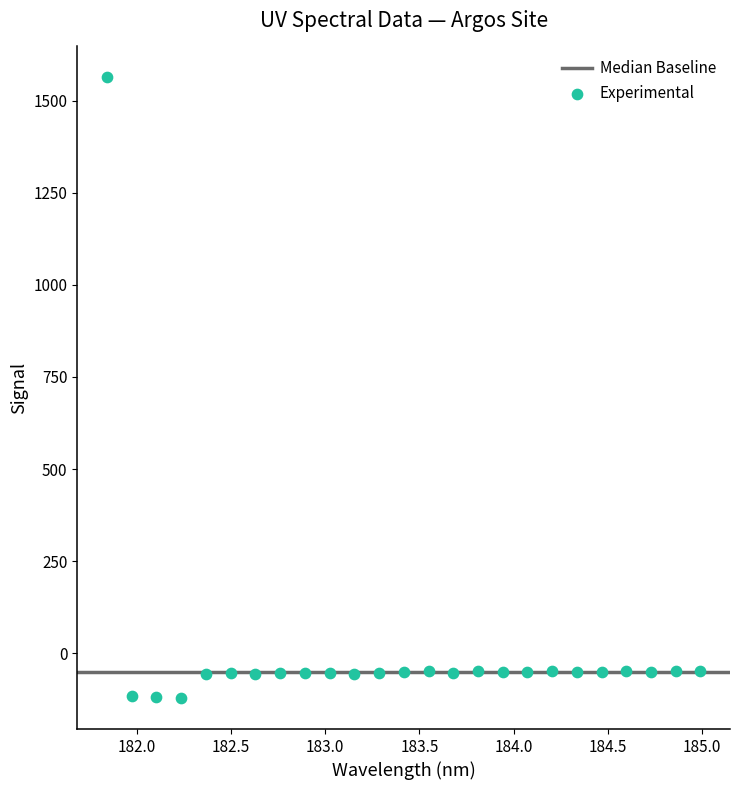

What is the range of Y values (max minus min)?

1683.9